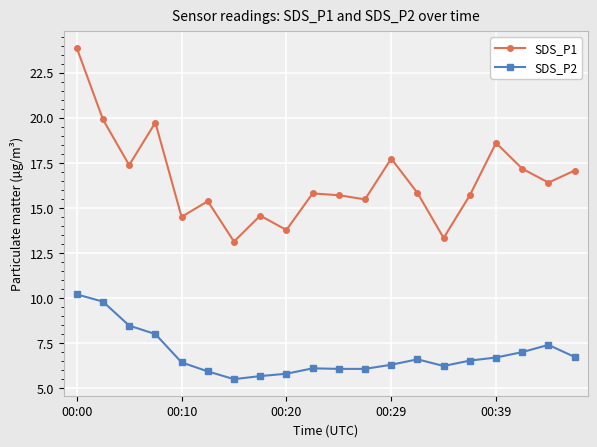

List the series in order of their overall mean, lowest first.

SDS_P2, SDS_P1